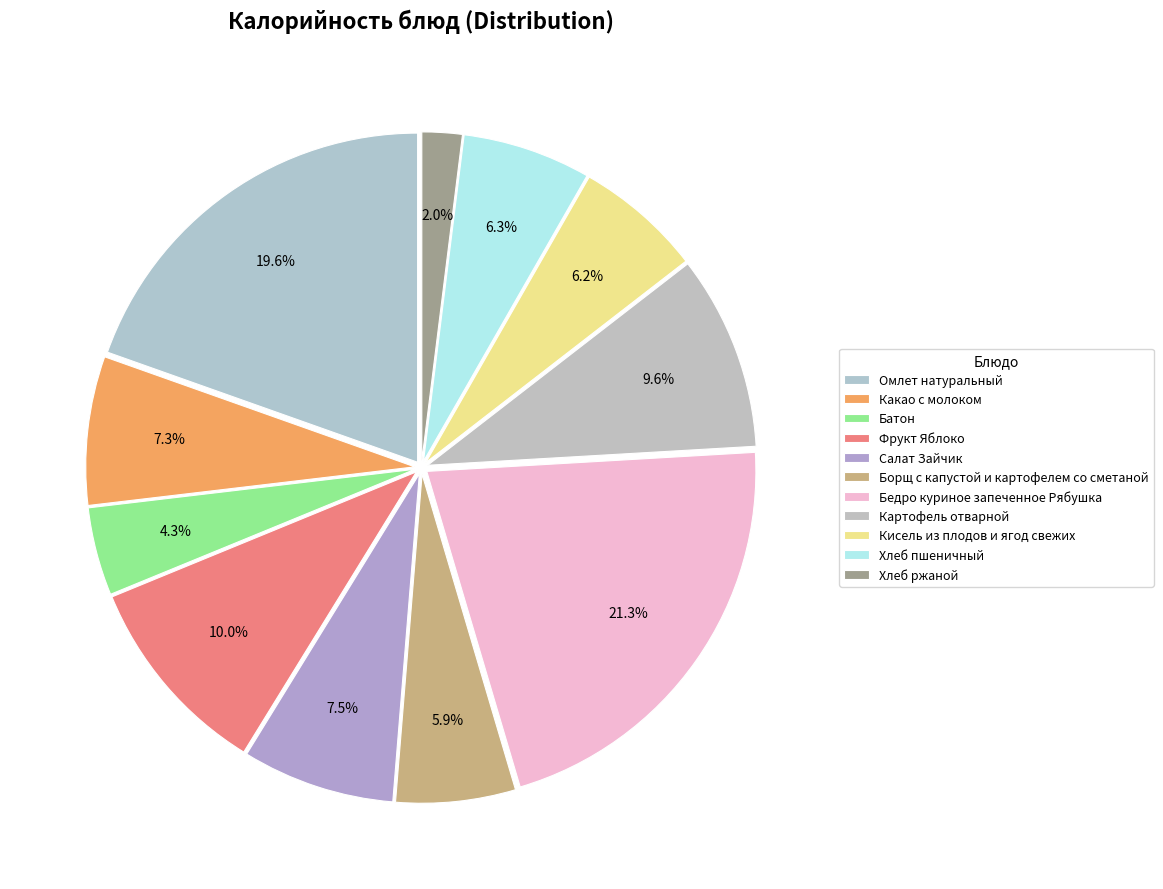

How many segments does this pie chart have?

11